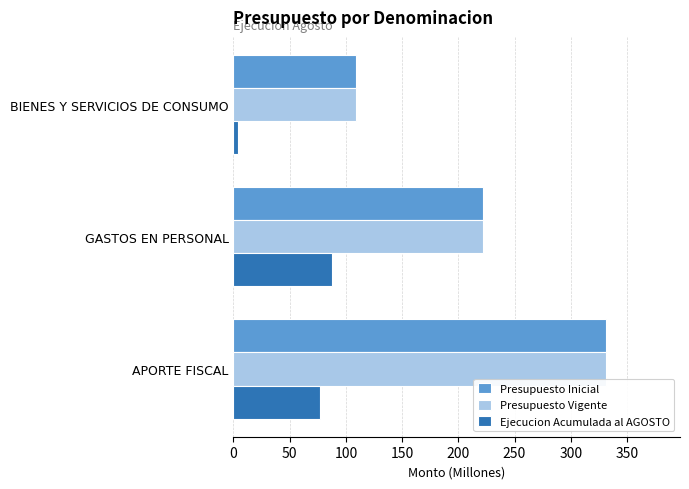

At which category is the sum across all series the highest?

APORTE FISCAL